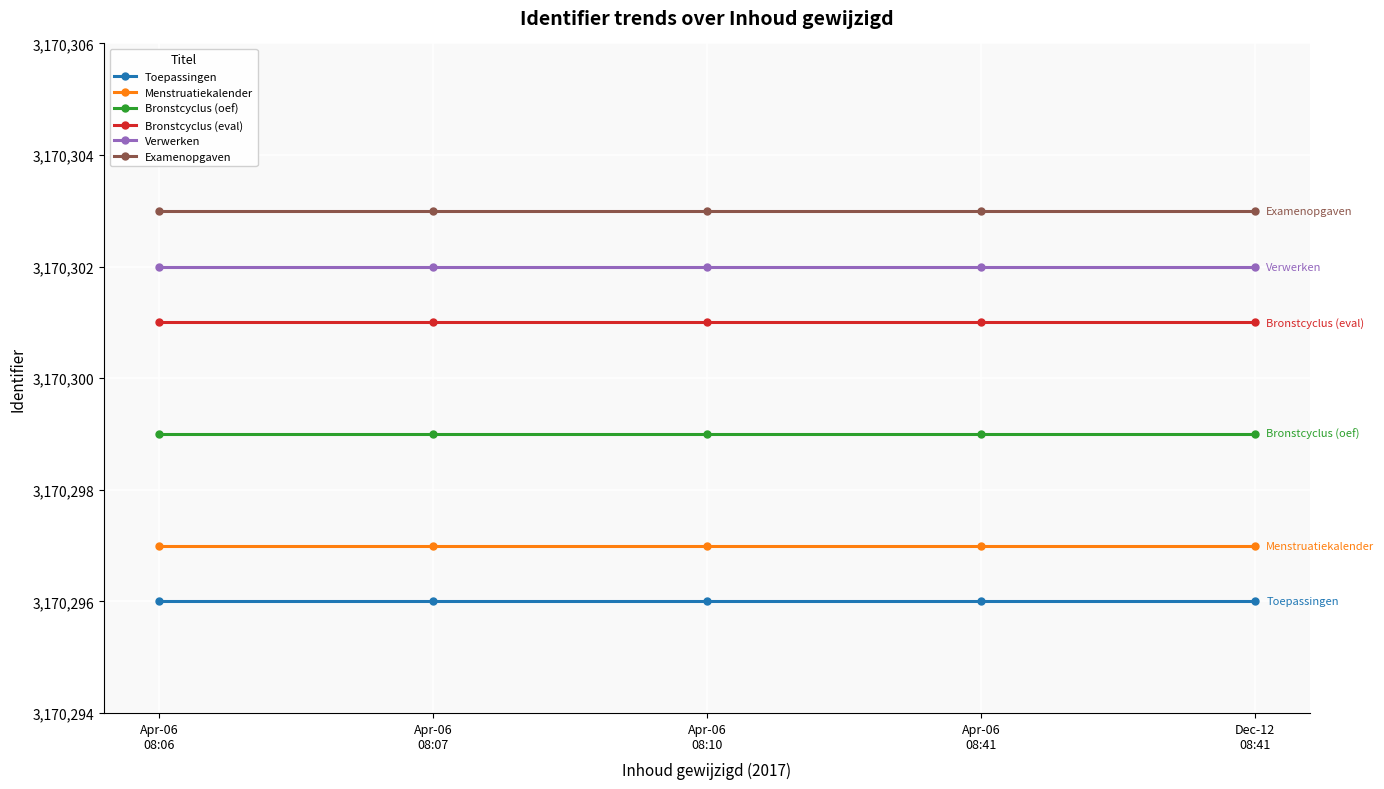

What is the sum of all Toepassingen values?

15851480